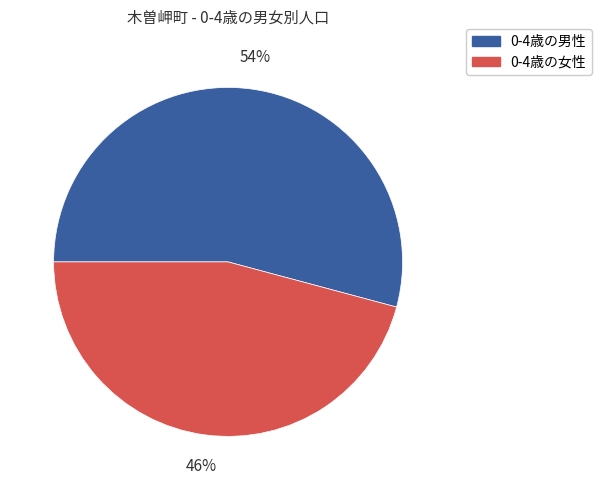

Count the number of slices in the pie.

2